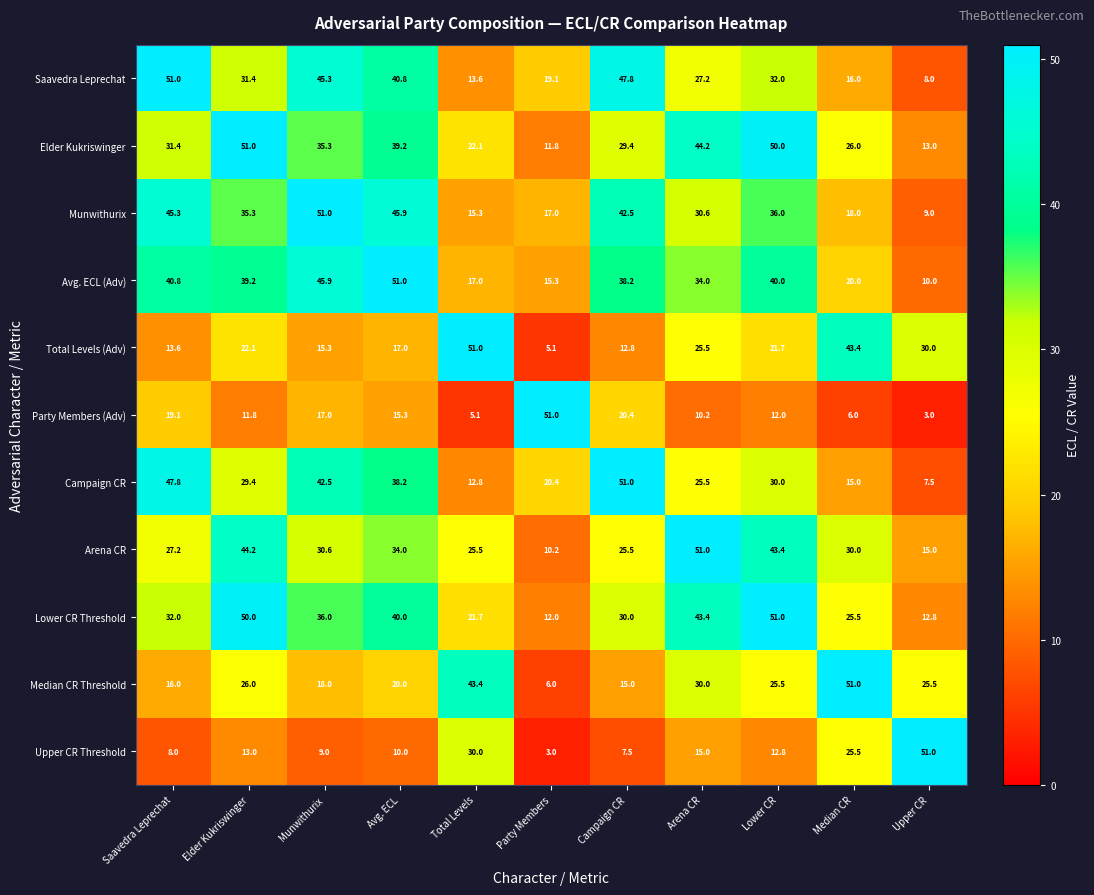

What is the difference between the second highest and minimum values in the Median CR Threshold series?

37.4